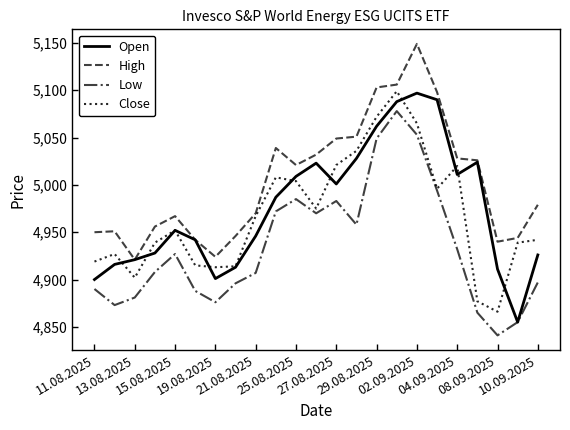

True or false: High and Low intersect in this chart.

False